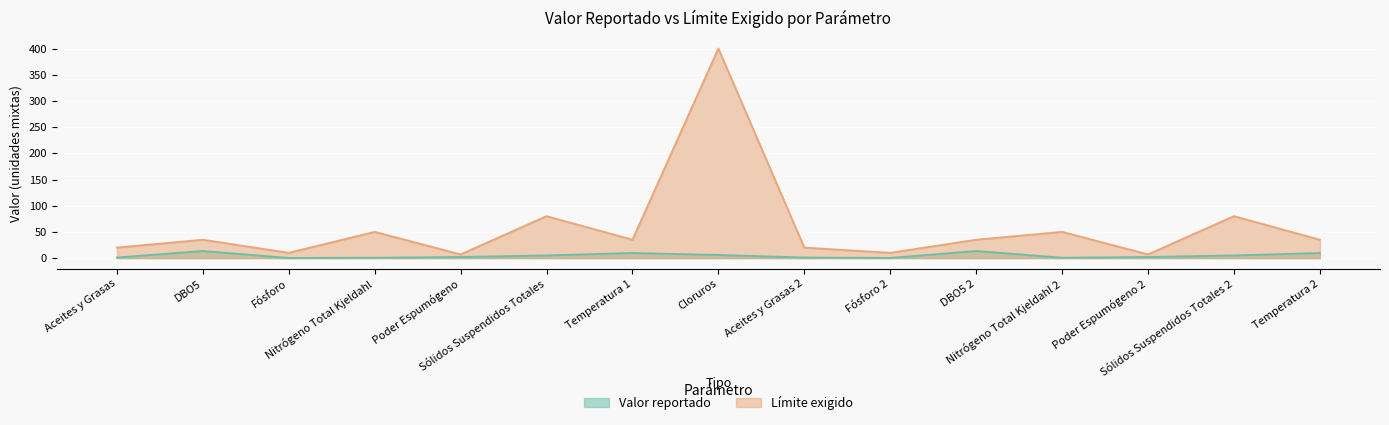

How many data points in Límite exigido are less than 35?

6